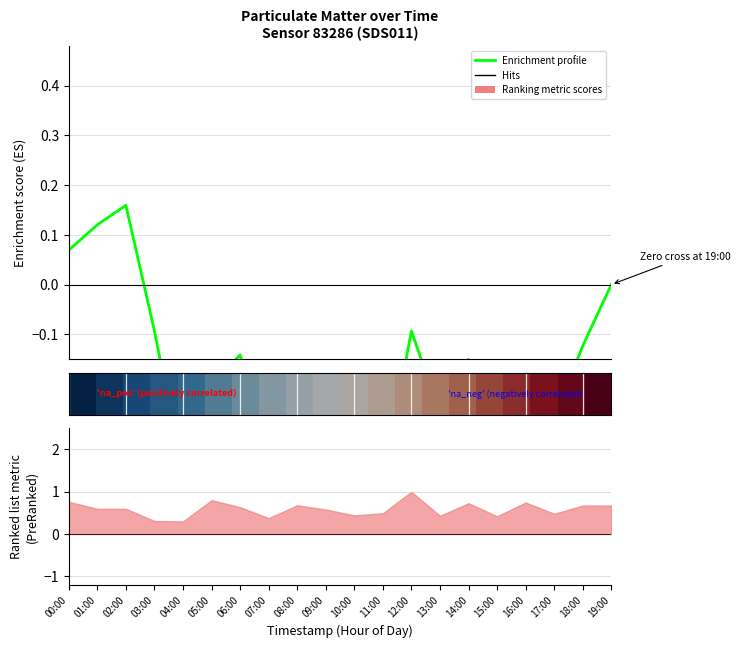

In Enrichment profile, how many points are lower than both neighbors (excluding endpoints)?

6